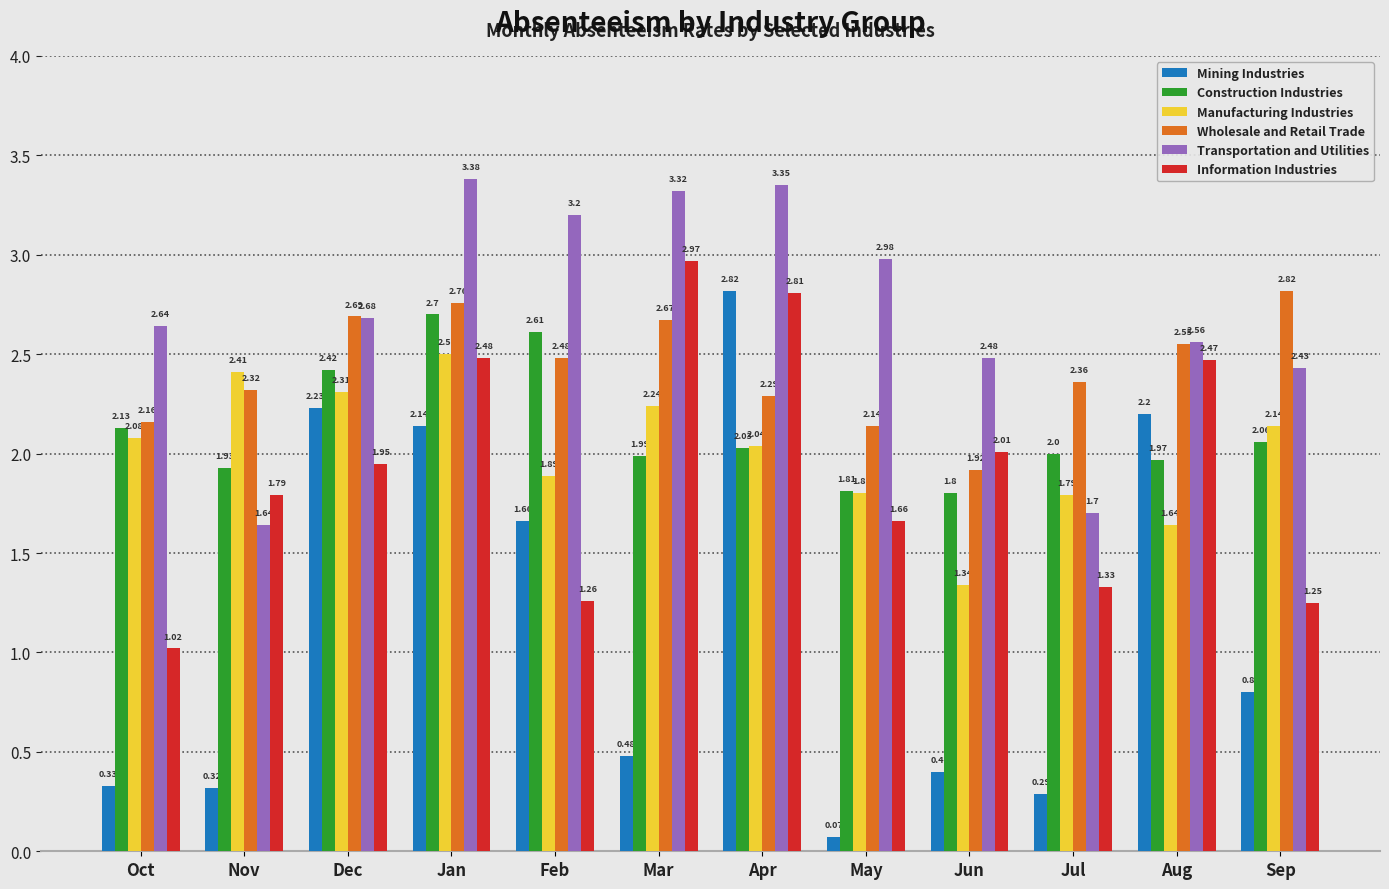

What is the average value of the Mining Industries series?

1.1